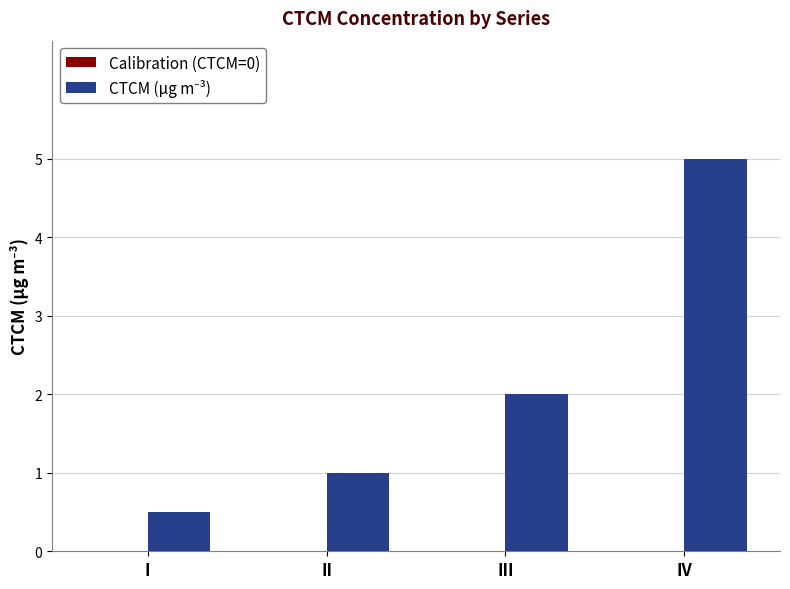

Reading left to right, what are all the values shown in this chart?

0.5	1.0	2.0	5.0